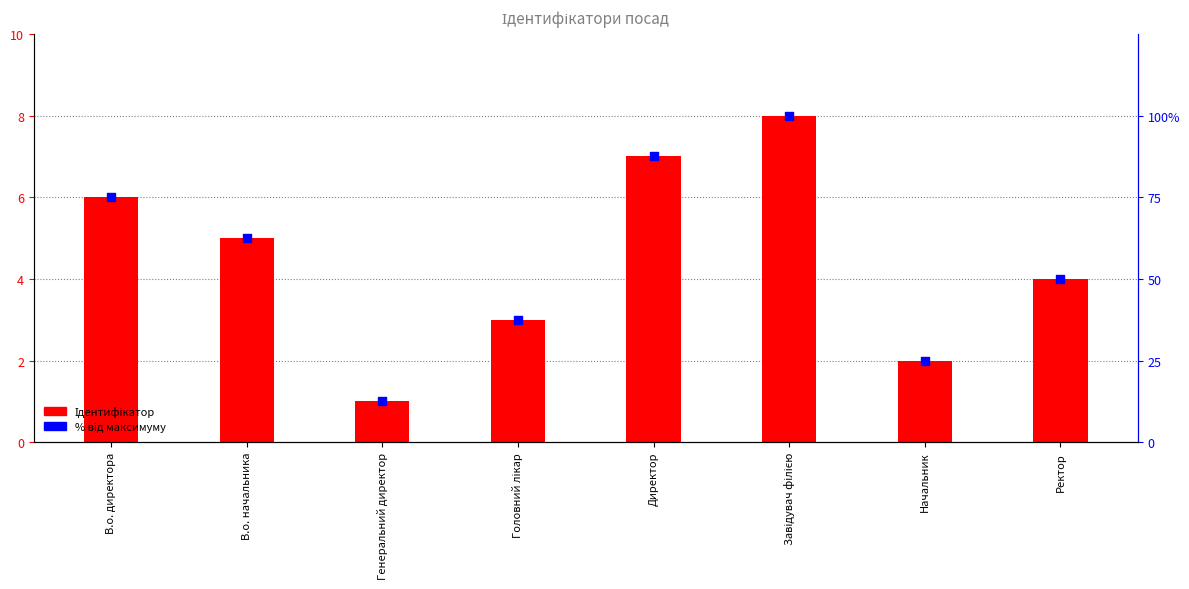

Which series reaches the maximum Y coordinate?

% від максимуму